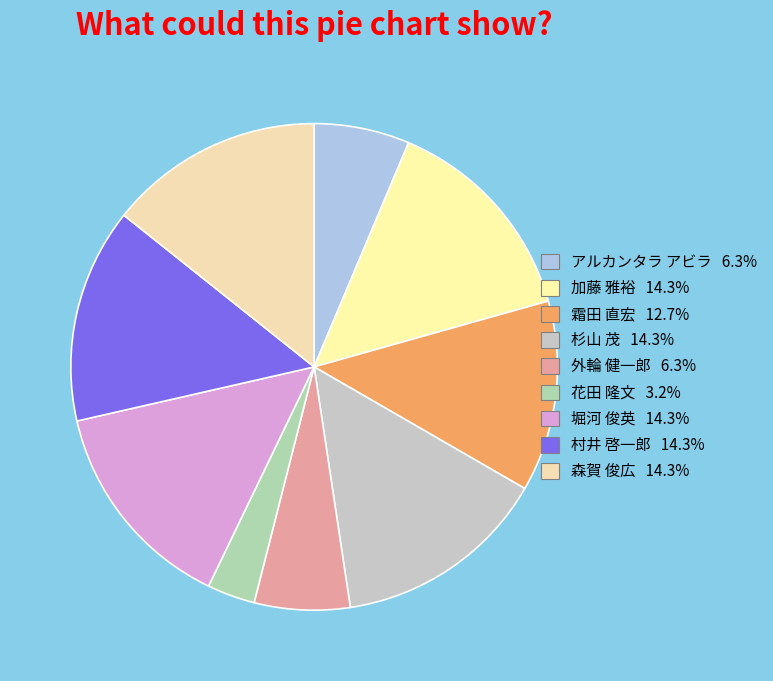

To the nearest percent, what is the difference between the 村井 啓一郎 and 霜田 直宏 slice percentages?

2%